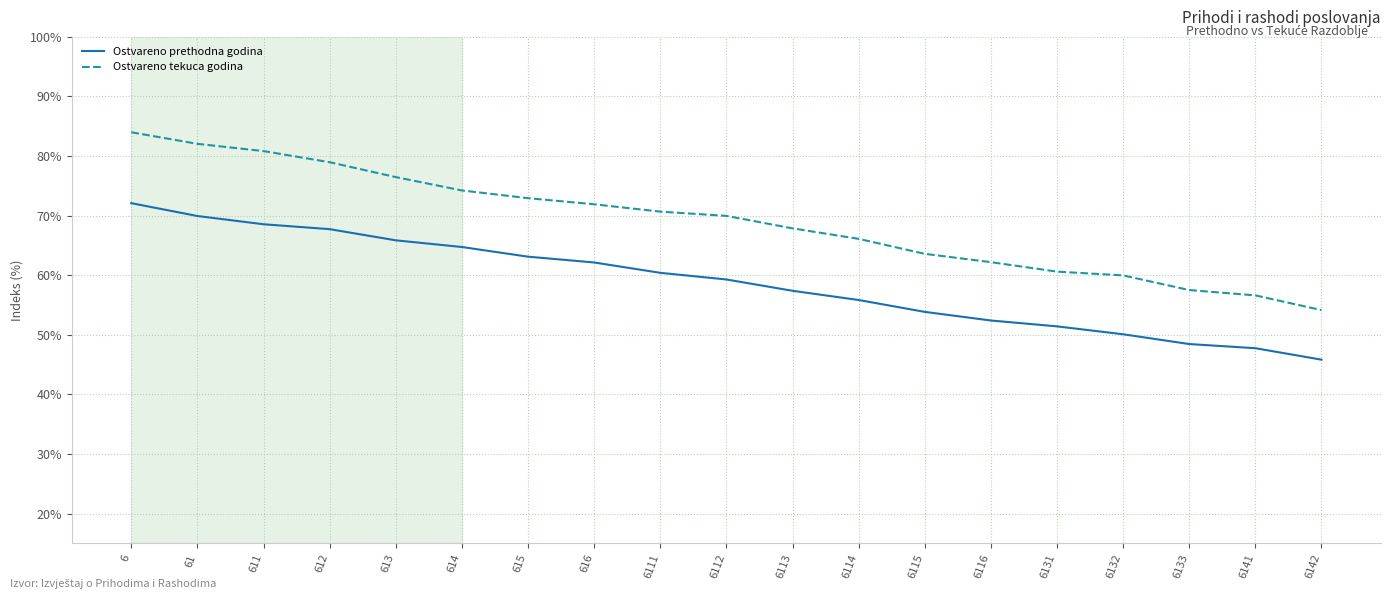

What are all the series names shown in the legend?

Ostvareno prethodna godina, Ostvareno tekuca godina